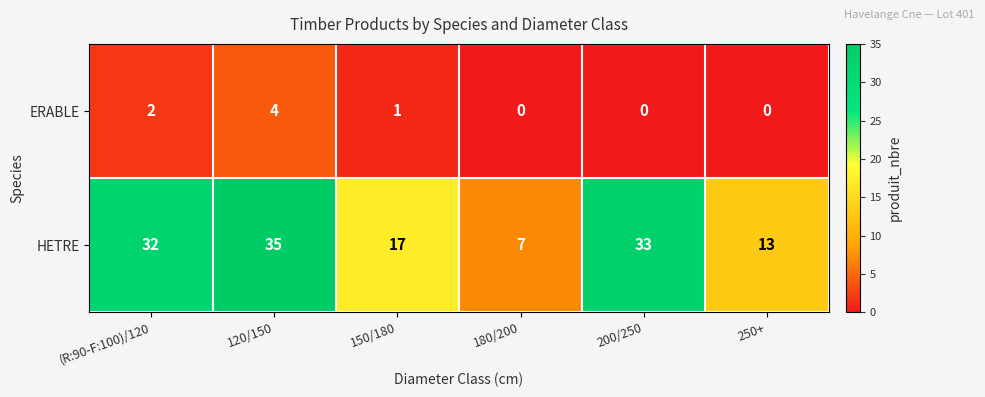

Is it true that ERABLE equals 2 at (R:90-F:100)/120?

True